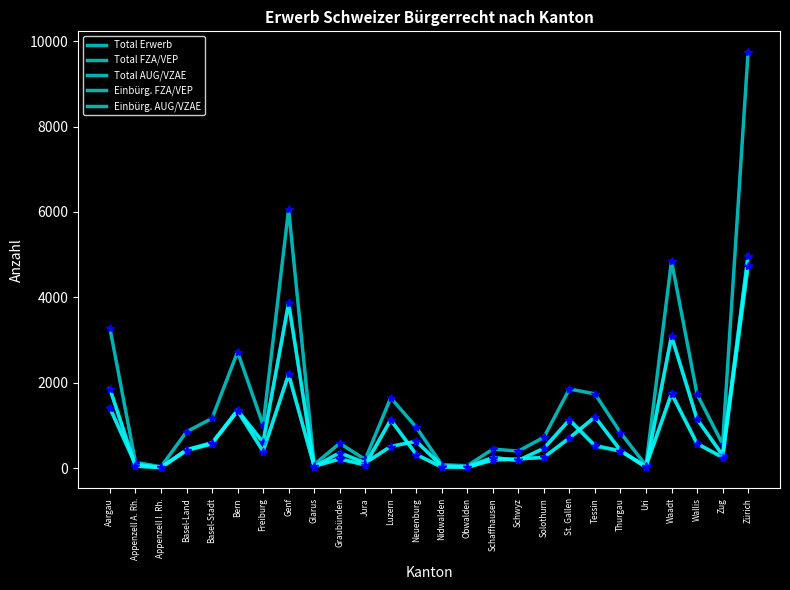

Where do Total FZA/VEP and Einbürg. AUG/VZAE first cross each other?

Aargau and Appenzell A. Rh.